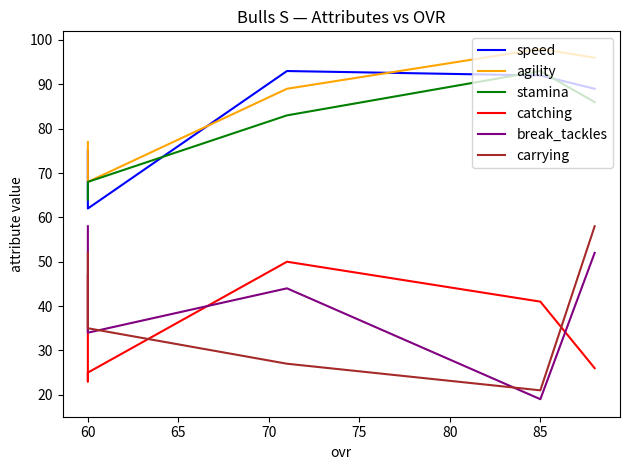

At how many categories does at least one series exceed 33?

6